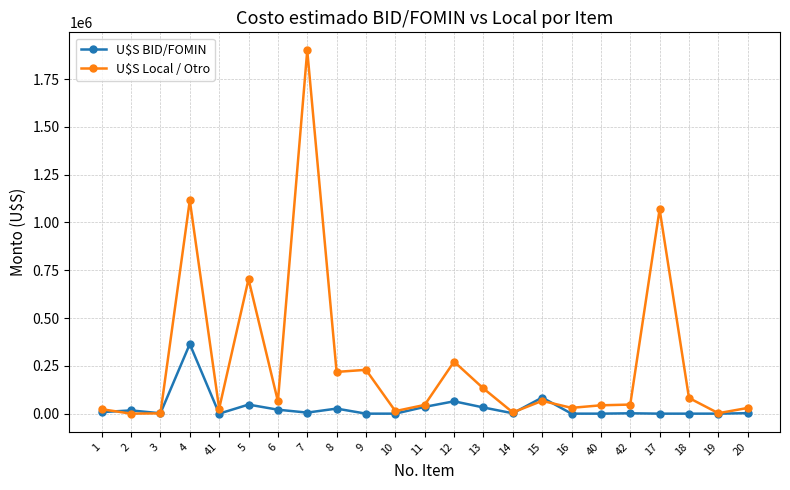

Is it true that U$S BID/FOMIN equals 2000.3 at 3?

True